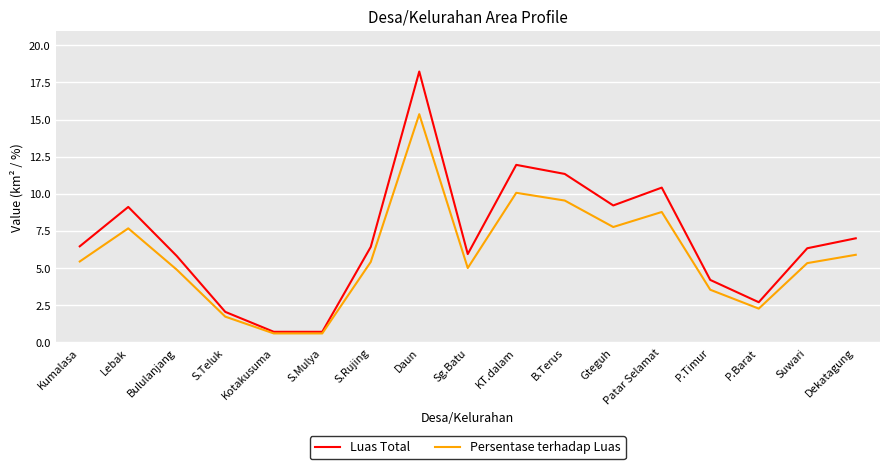

What is the minimum value for Luas Total?

0.7